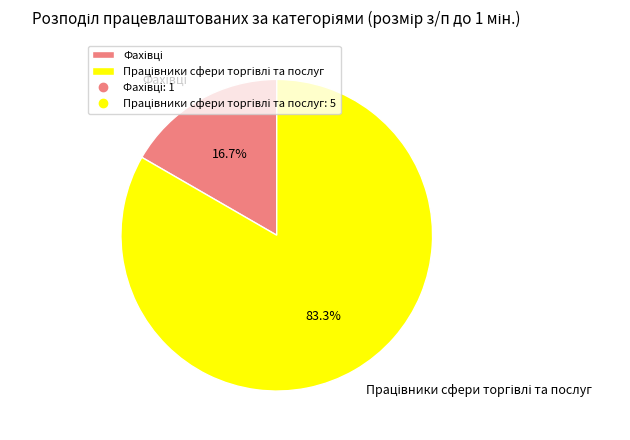

Is there any slice that represents more than half of the pie?

Yes